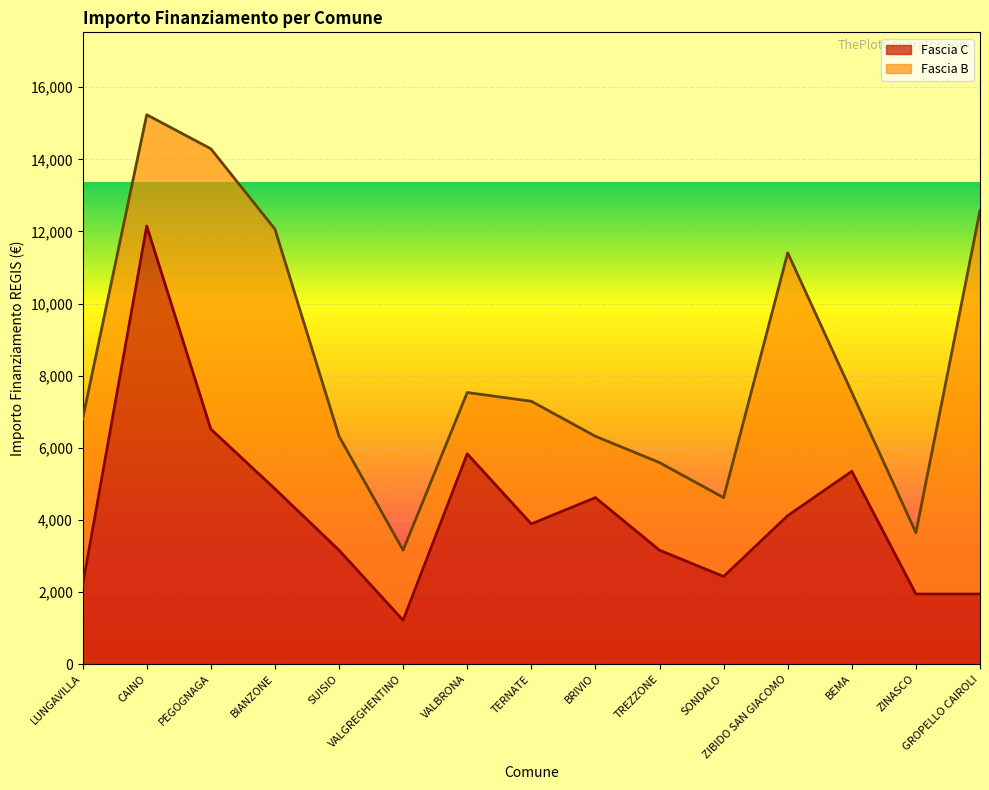

True or false: the data shows 1492 at TREZZONE.

False